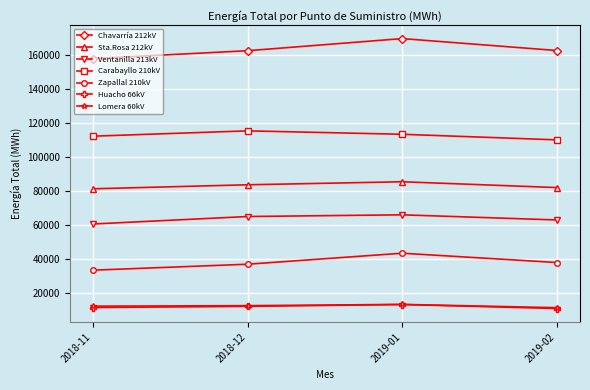

What is the difference between the second highest and second lowest values in the Sta.Rosa 212kV series?

1636.6